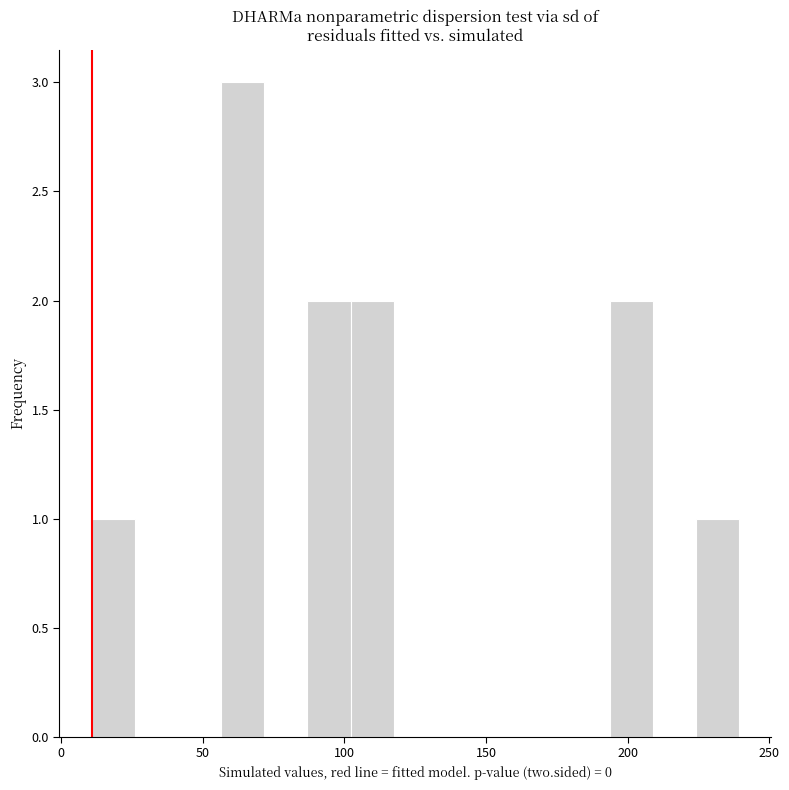

Read against the x-axis, roughly where is the centre of the tallest bar?

65